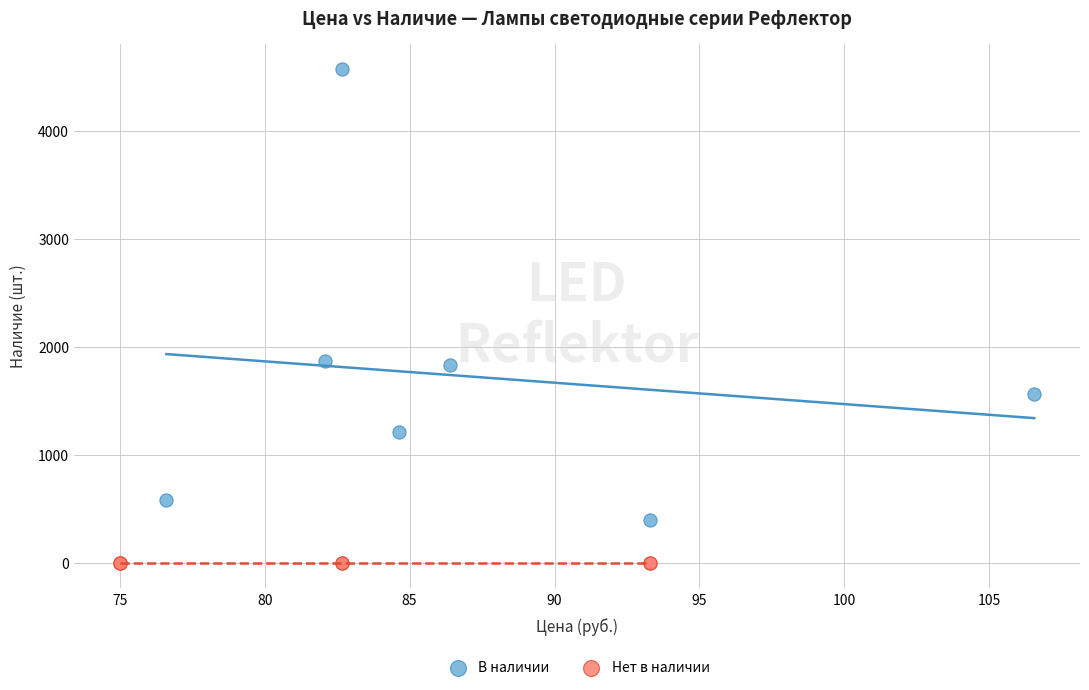

What are all the series names shown in the legend?

В наличии, Нет в наличии